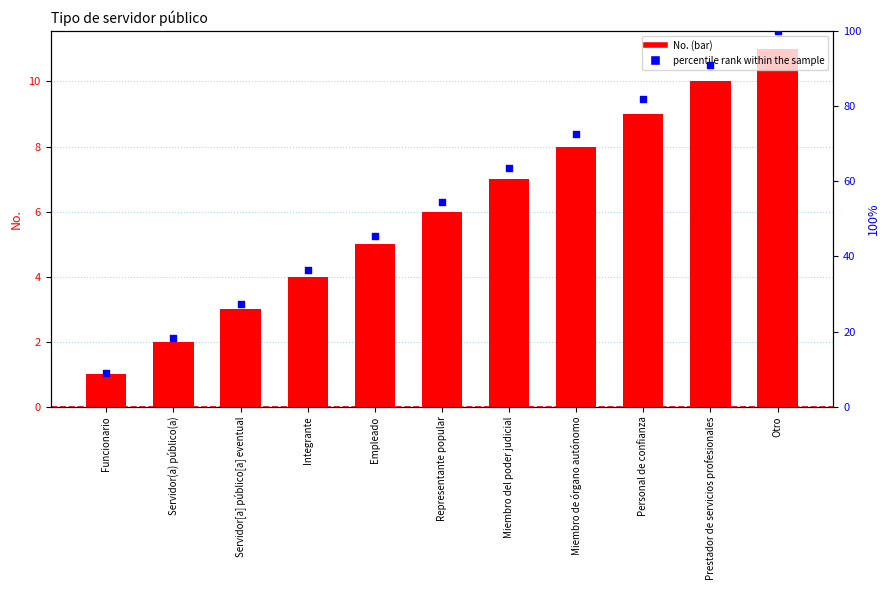

Which series has the widest spread of Y values?

percentile rank within the sample